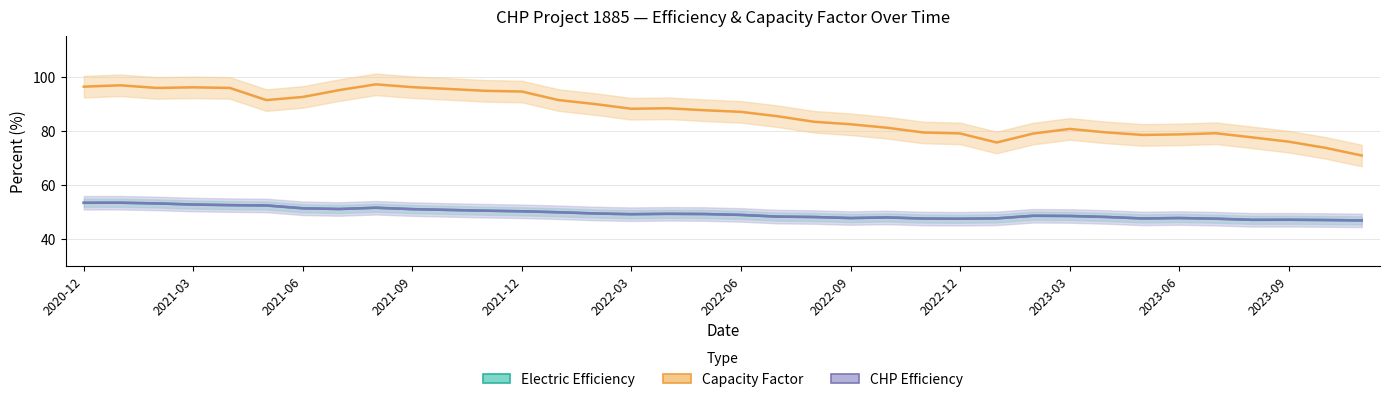

Reading left to right, transcribe all the data shown in this chart.

Electric Efficiency: 53.3	53.3	53.1	52.7	52.4	52.3	51.3	51.0	51.5	51.0	50.7	50.4	50.2	49.8	49.3	49.1	49.2	49.1	48.8	48.2	48.0	47.6	47.9	47.5	47.4	47.5	48.5	48.4	48.1	47.5	47.7	47.4	47.0	47.0	46.9	46.8
Capacity Factor: 96.4	96.9	95.9	96.1	95.9	91.4	92.6	95.1	97.2	96.2	95.5	94.8	94.6	91.4	89.9	88.2	88.4	87.6	87.0	85.4	83.3	82.4	81.1	79.4	79.0	75.7	79.0	80.7	79.4	78.5	78.7	79.1	77.6	76.0	73.7	70.8
CHP Efficiency: 53.3	53.3	53.1	52.7	52.4	52.3	51.3	51.0	51.5	51.0	50.7	50.4	50.2	49.8	49.3	49.1	49.2	49.1	48.8	48.2	48.0	47.6	47.9	47.5	47.4	47.5	48.5	48.4	48.1	47.5	47.7	47.4	47.0	47.0	46.9	46.8